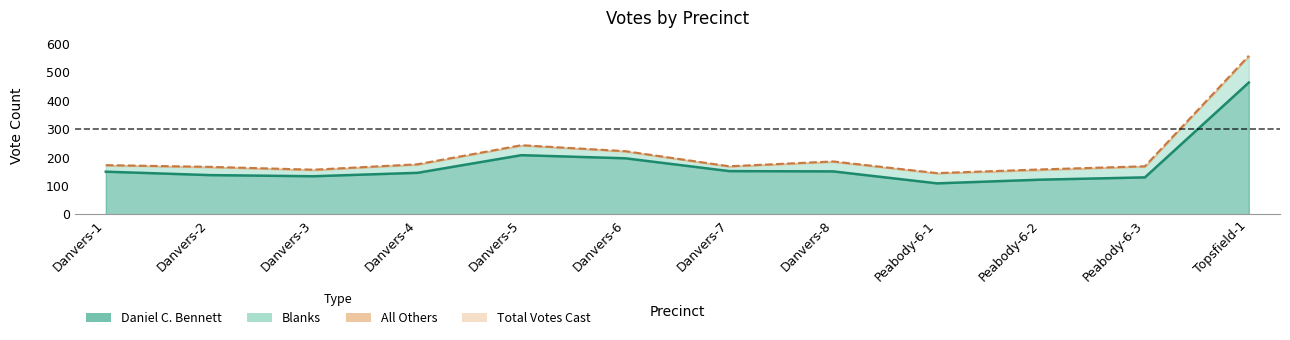

True or false: Daniel C. Bennett and Total Votes Cast intersect in this chart.

False